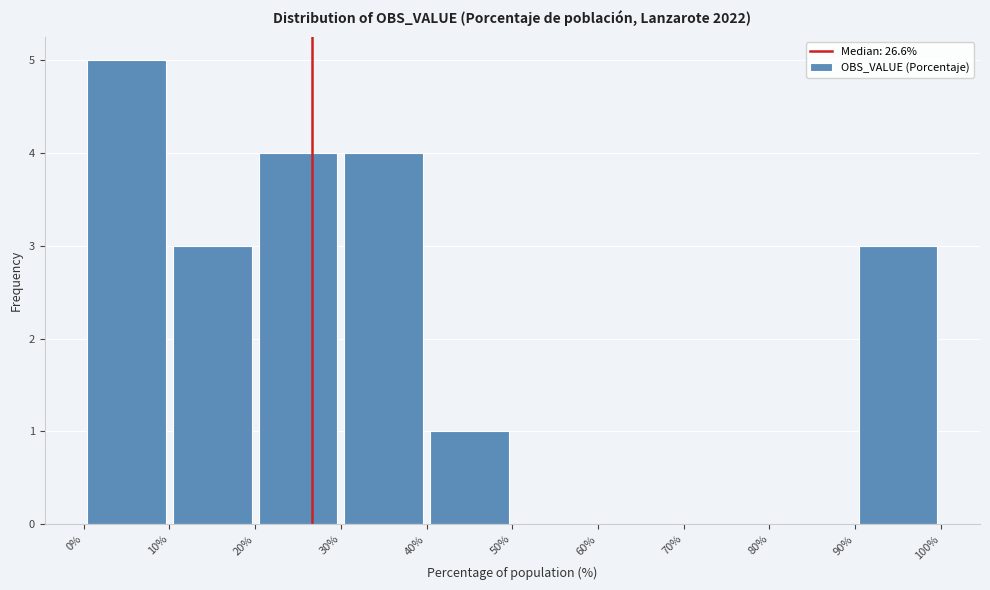

Reading left to right, list every bar in this chart as the range it spans on the x-axis followed by its height. The values are not printed on the chart, so give them approximately, as read against the axis.

0% to 10%: 5
10% to 20%: 3
20% to 30%: 4
30% to 40%: 4
40% to 50%: 1
50% to 60%: 0
60% to 70%: 0
70% to 80%: 0
80% to 90%: 0
90% to 100%: 3